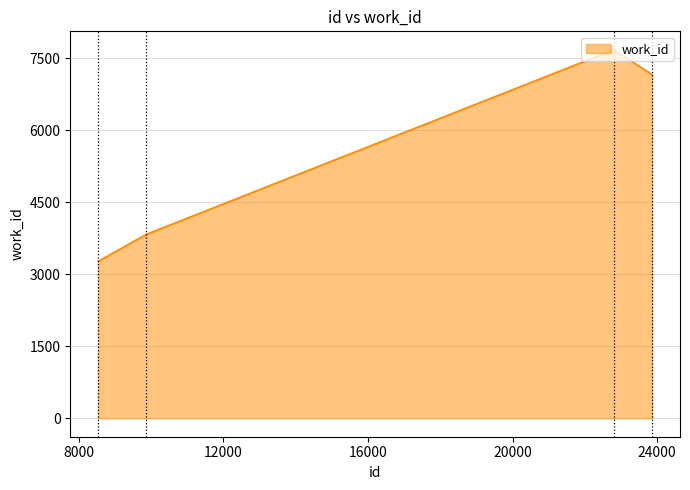

How many values are below 7163?

2